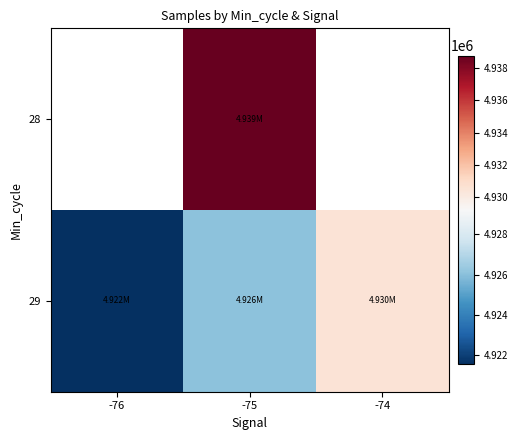

How many series are shown in this chart?

2